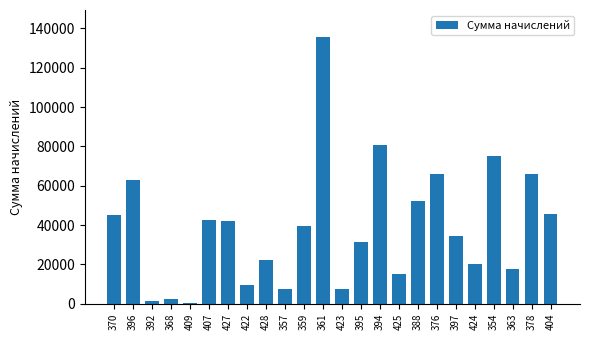

True or false: the data shows 62937.2 at 396.

True